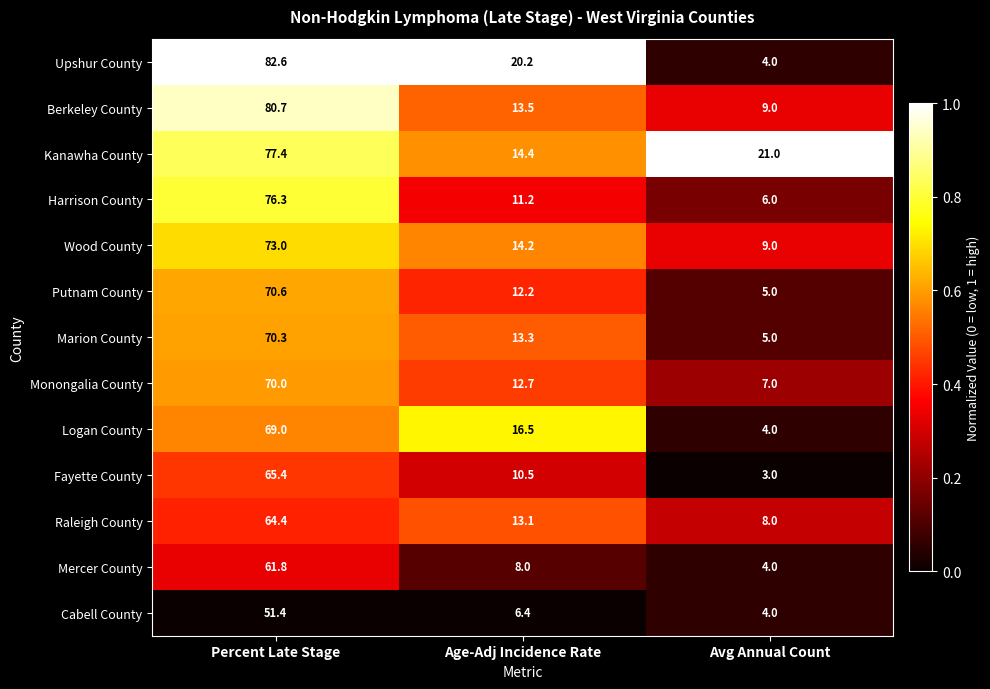

What is the total value across all series at Percent Late Stage?

912.9